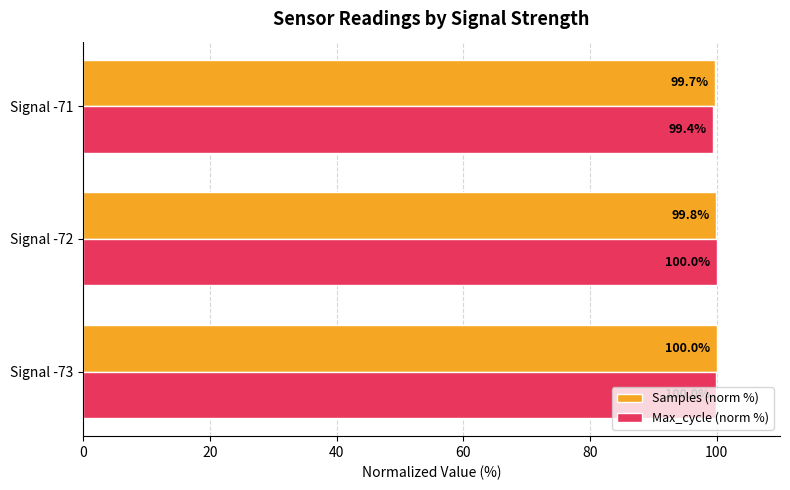

List the labels in order of Samples (norm %) value, smallest first.

Signal -71, Signal -72, Signal -73